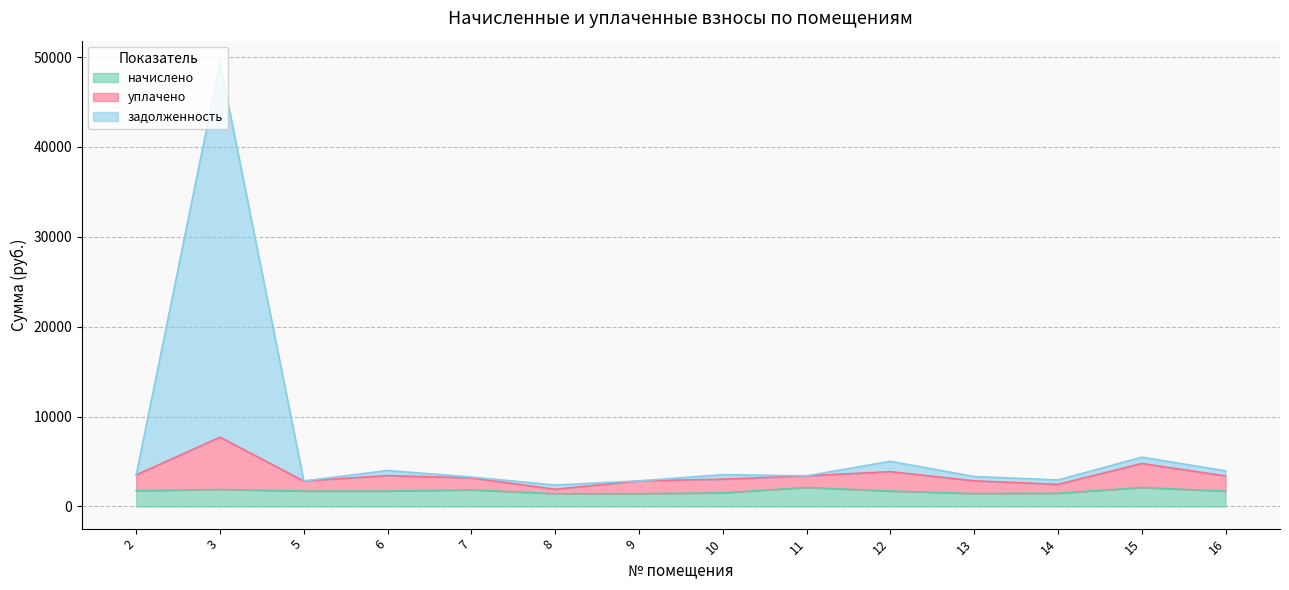

At which category is the sum across all series the highest?

3